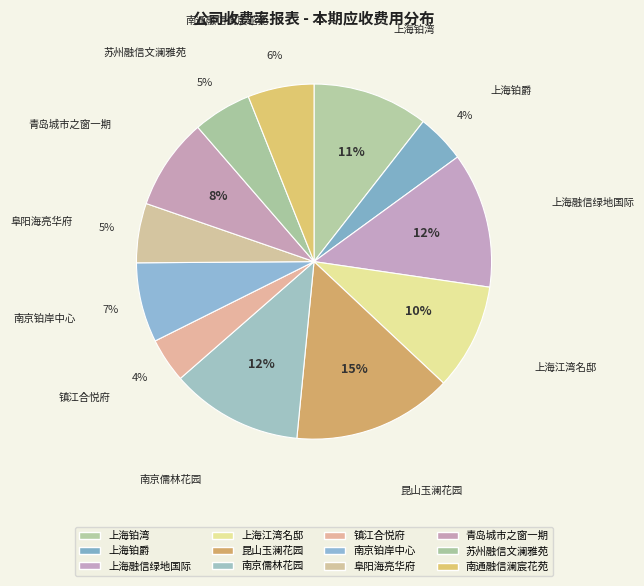

Is the sum of 青岛城市之窗一期 and 镇江合悦府 greater than half?

No